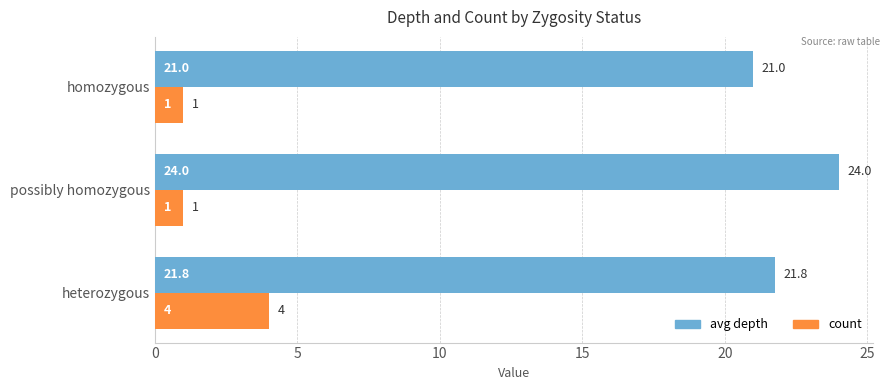

What is the difference between the highest and lowest values at homozygous?

20.0